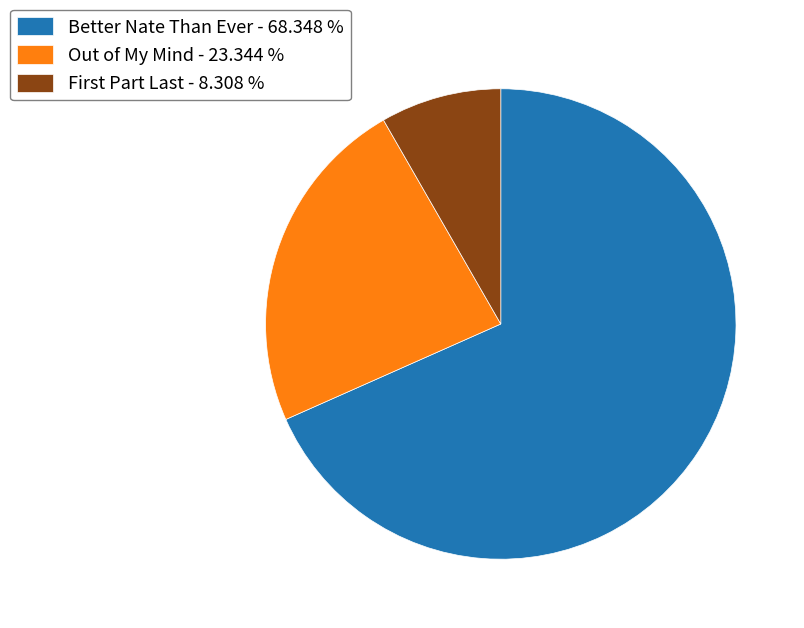

Which category has the biggest portion of the pie?

Better Nate Than Ever